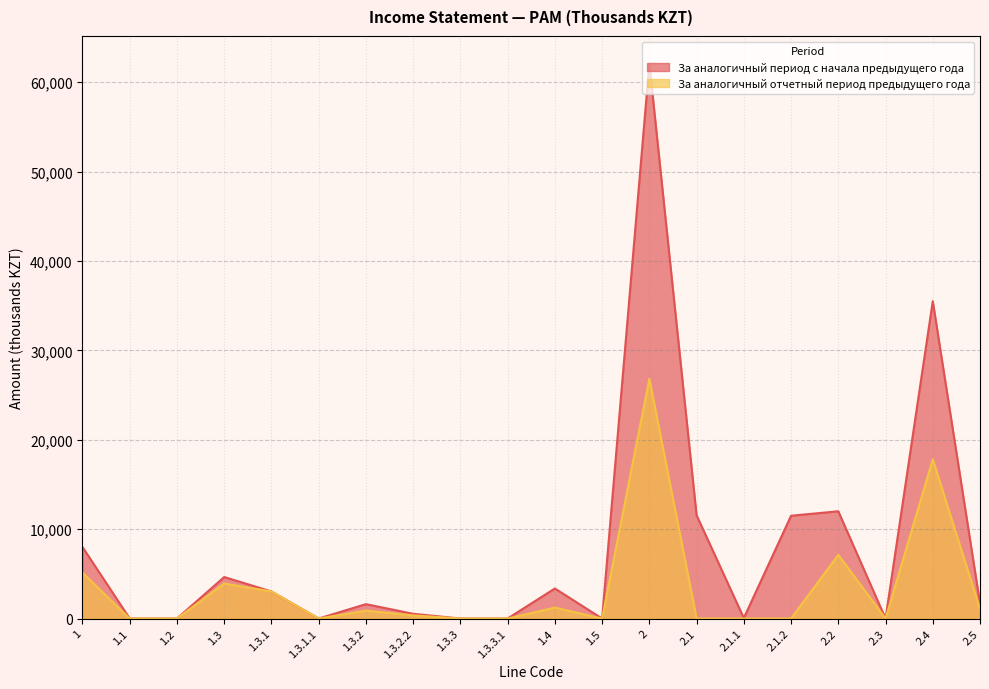

In За аналогичный отчетный период предыдущего года, how many points are higher than both neighbors (excluding endpoints)?

6